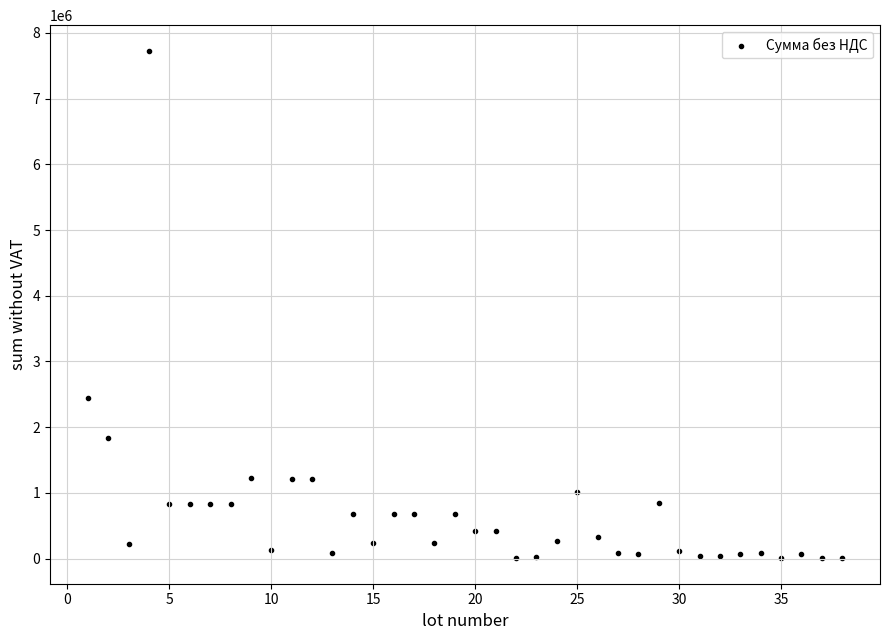

What is the range of X values (max minus min)?

37